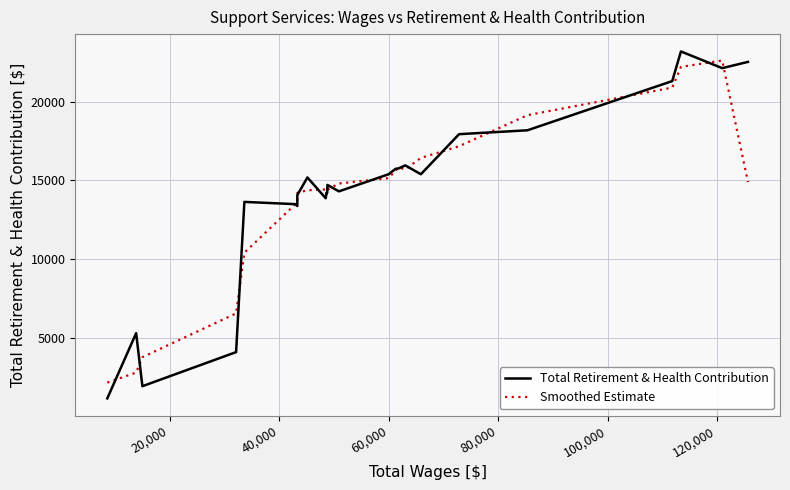

What is the lowest value of the Total Retirement & Health Contribution series?

1131.0